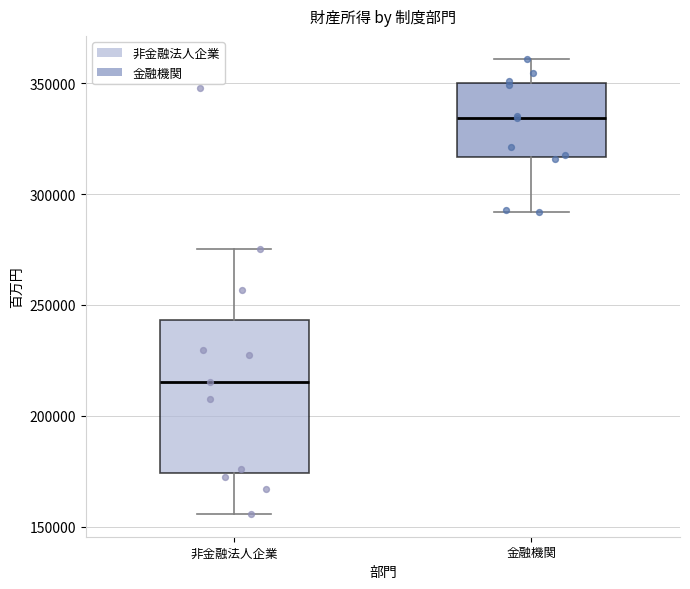

Reading left to right, read every box against the y-axis: the position of its median line, the range the box covers, and the ends of its whiskers. The values are not printed on the chart, so give them approximately, as read against the axis.

非金融法人企業: median 215000, box 175000 to 245000, whiskers 155000 to 275000
金融機関: median 335000, box 315000 to 350000, whiskers 290000 to 360000